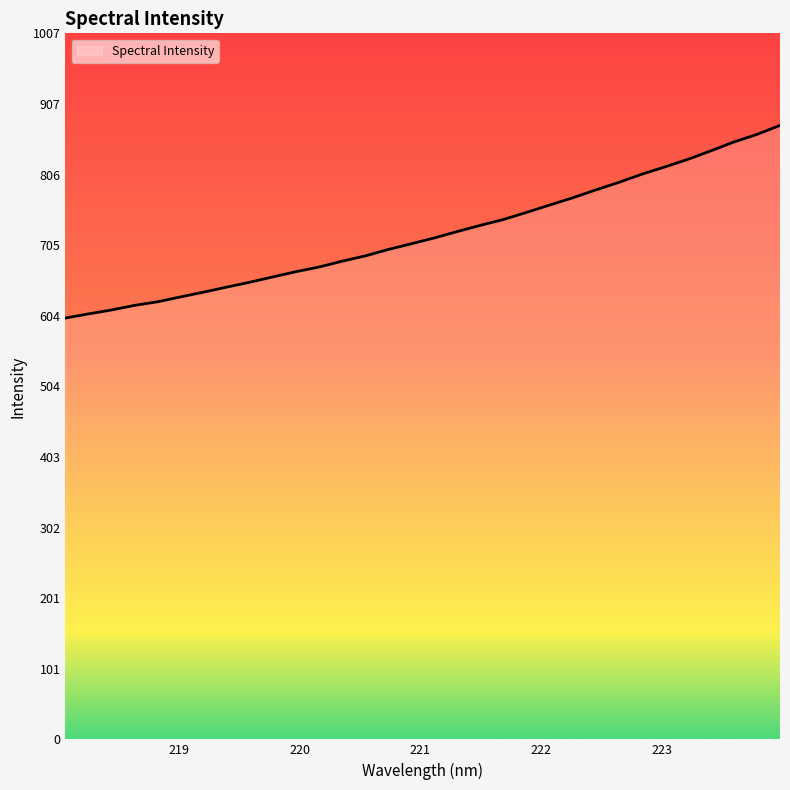

What is the difference between the maximum and minimum values?

274.8